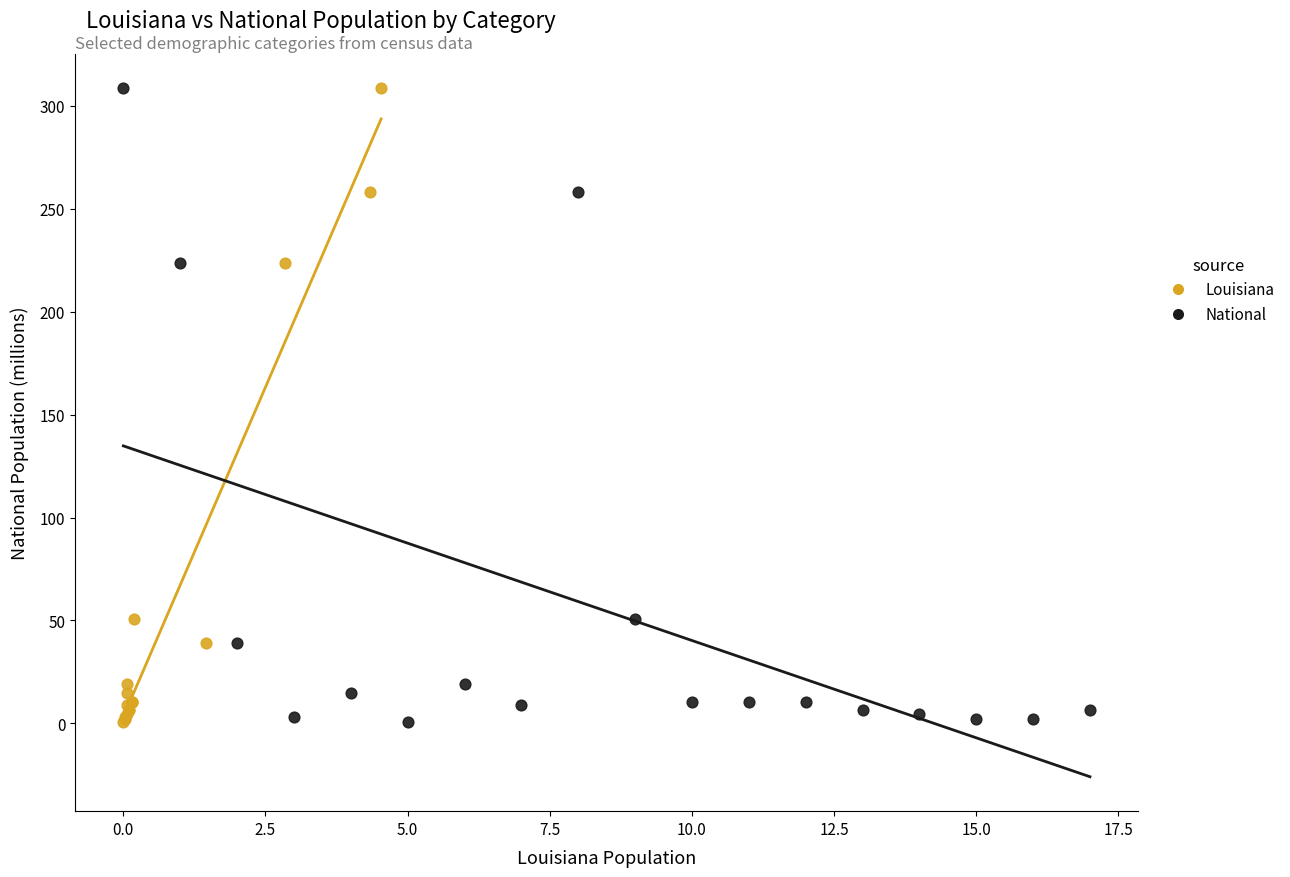

What are all the series names shown in the legend?

Louisiana, National